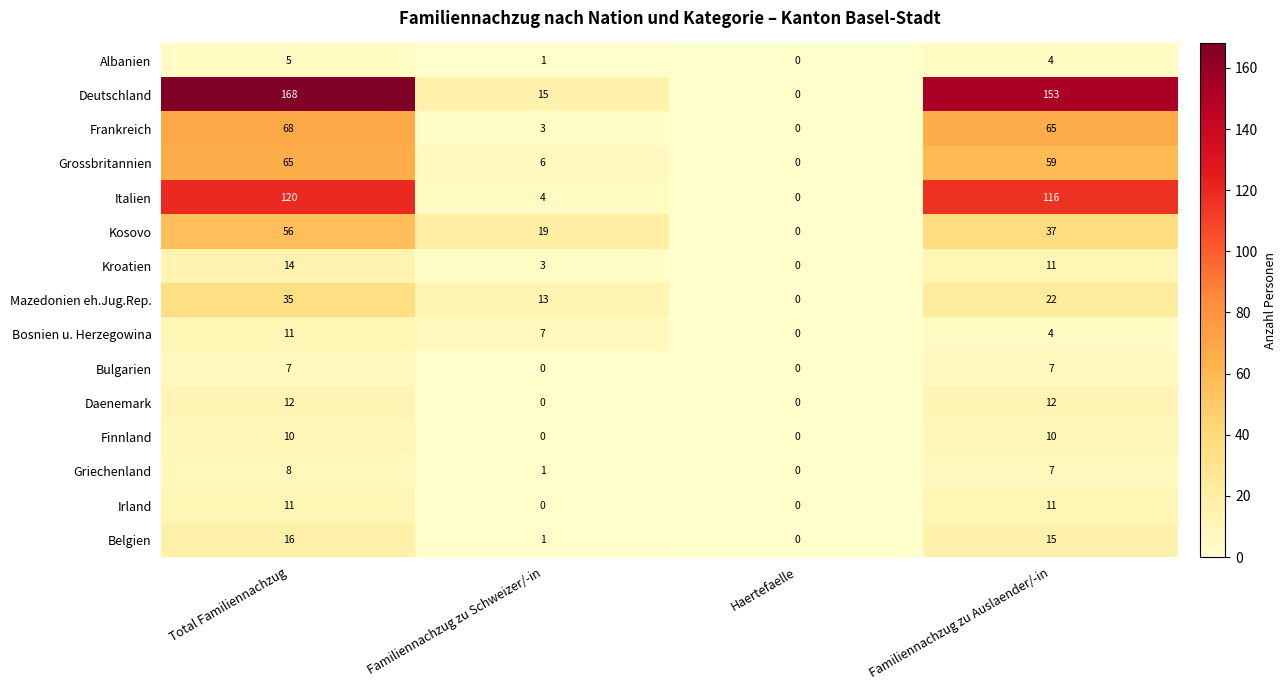

Between Familiennachzug zu Schweizer/-in and Haertefaelle, which series saw the biggest shift?

Kosovo